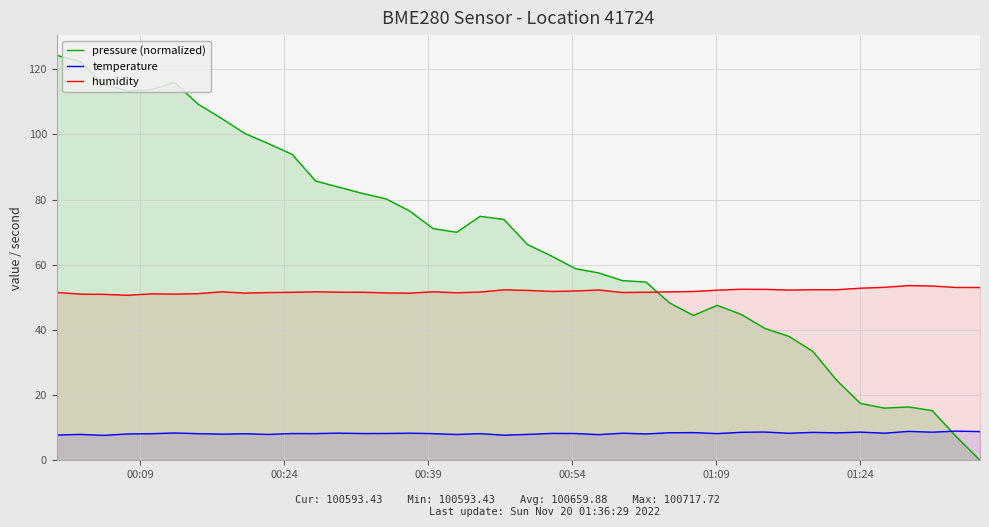

What is the average value of the temperature series?

8.3